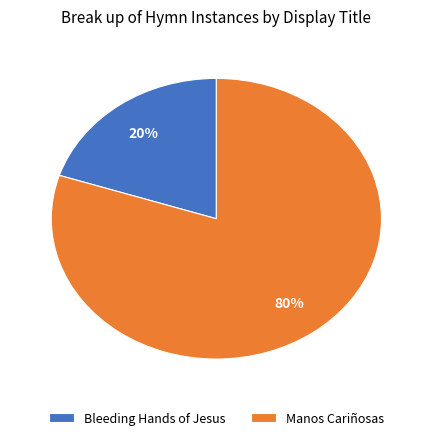

Which category has the biggest portion of the pie?

Manos Cariñosas